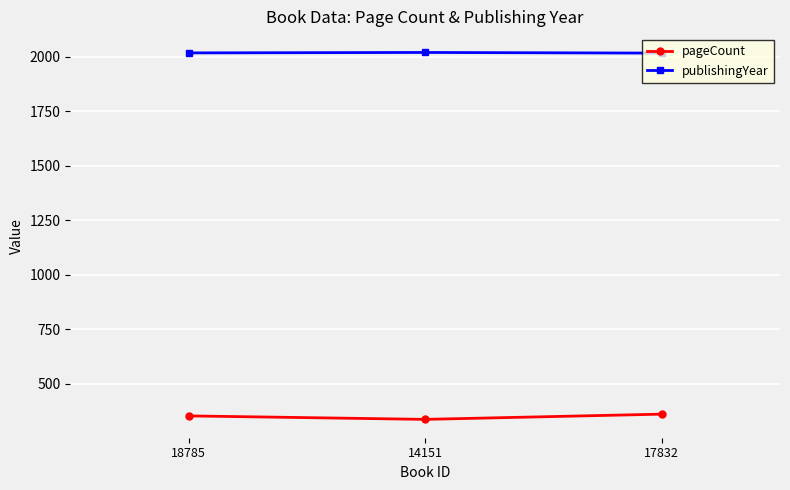

What is the maximum value shown in the chart?

2020